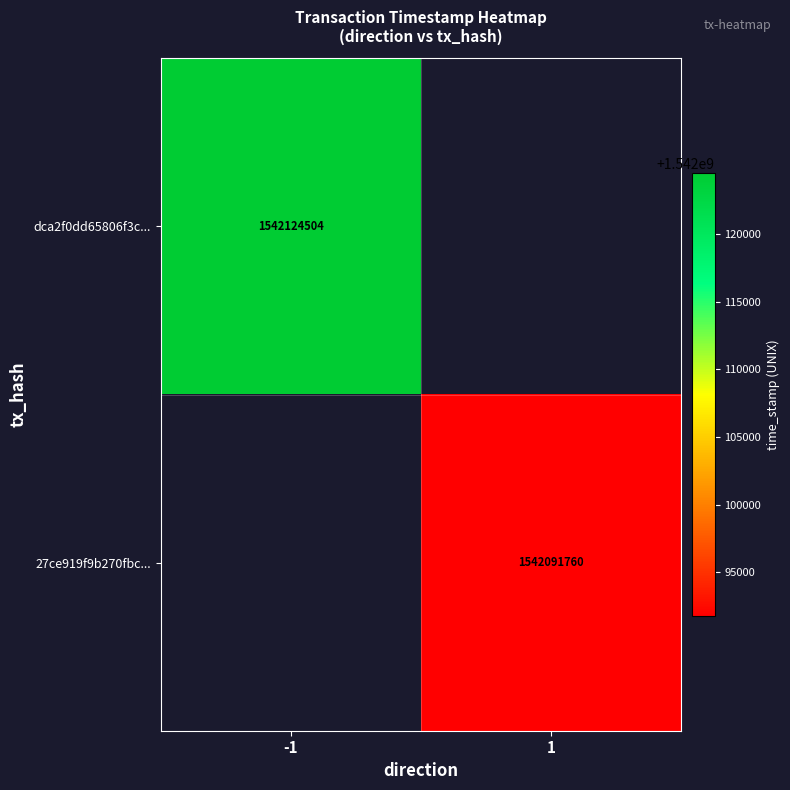

True or false: 27ce919f9b270fbc... has a value of 2663567347 at 1.

False